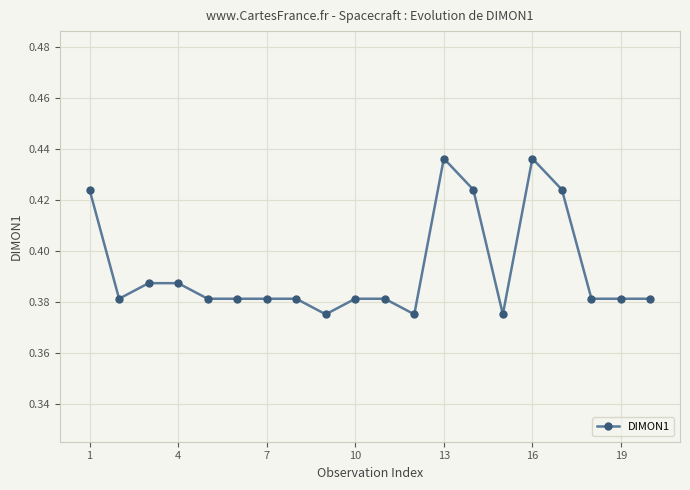

What is the sum of all values?

7.9